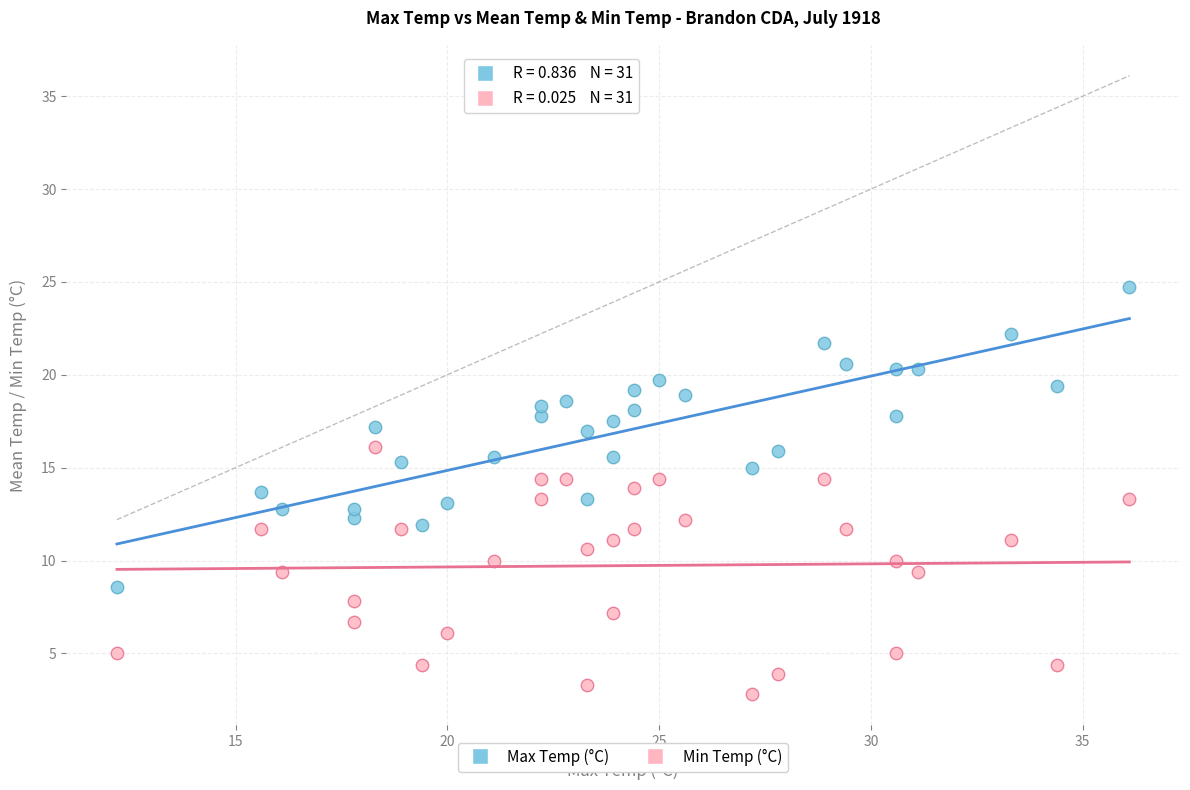

Which series has the widest spread of Y values?

Max Temp (°C)